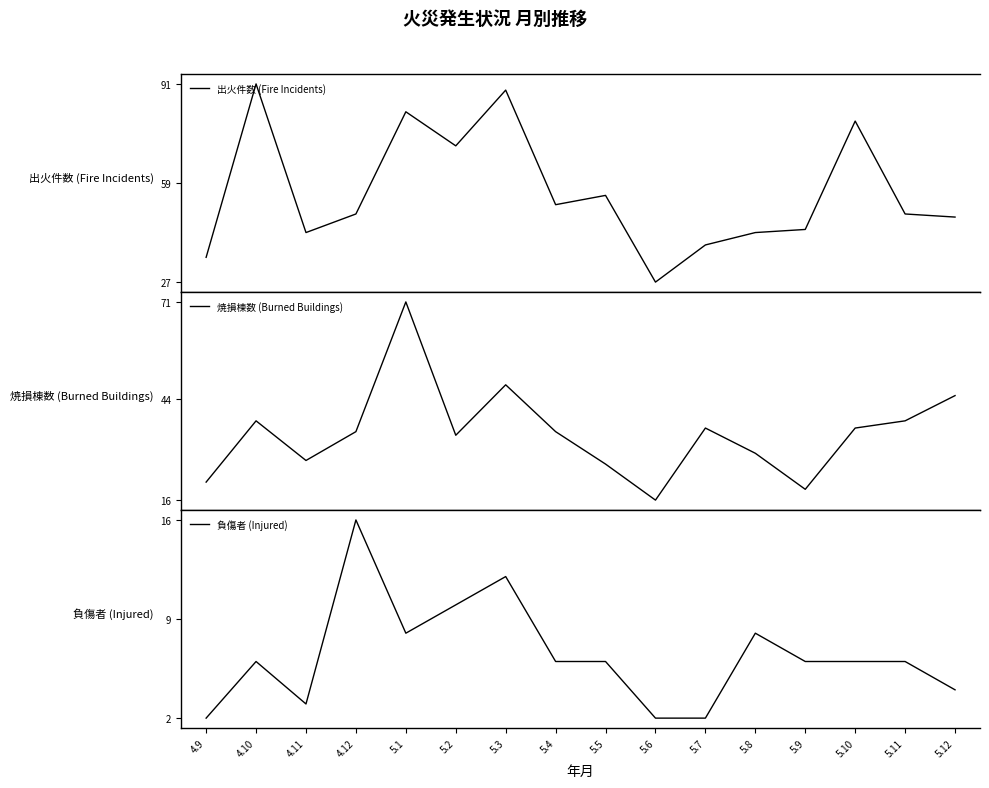

Read the 焼損棟数 (Burned Buildings) value at 4.11.

27